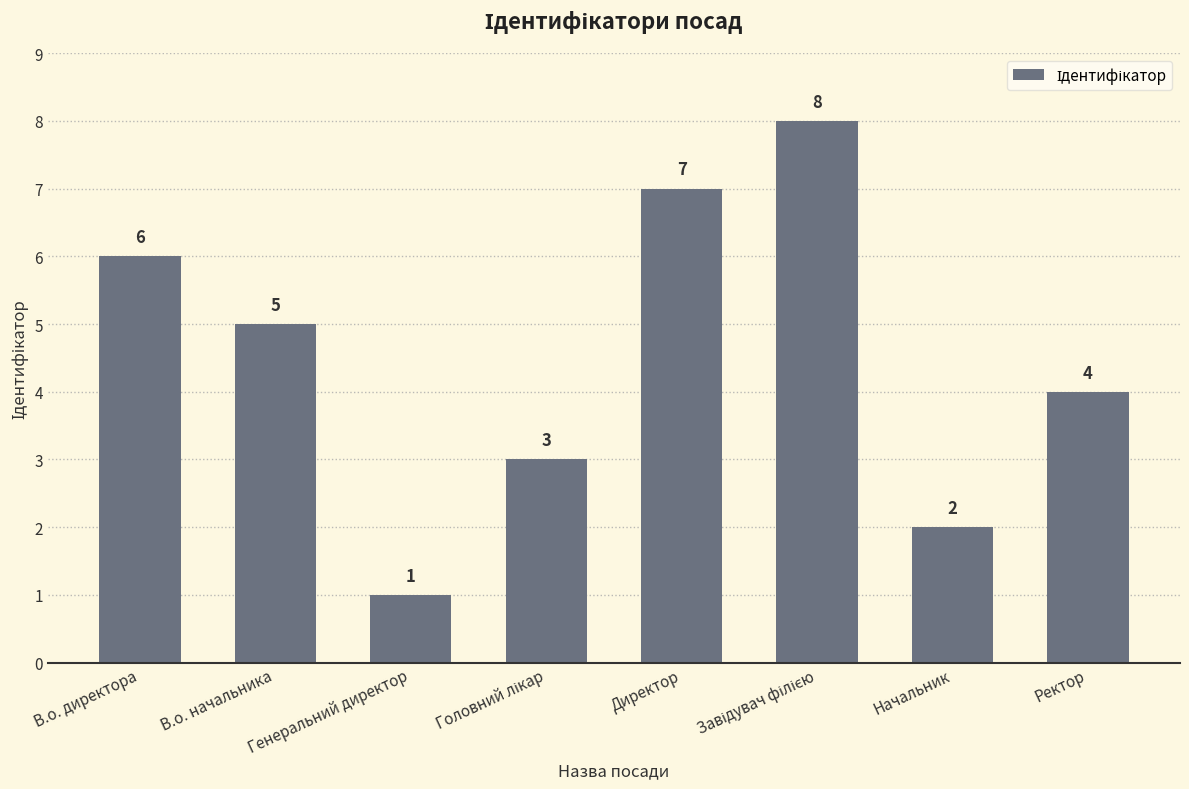

How many bars are there in total?

8